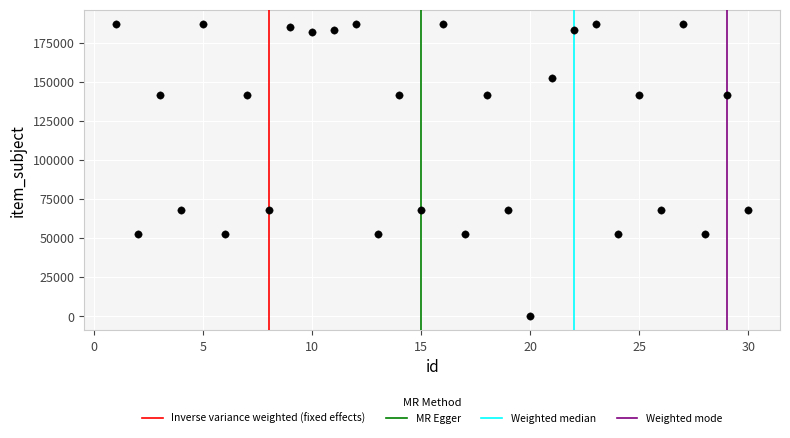

What is the range of X values (max minus min)?

29